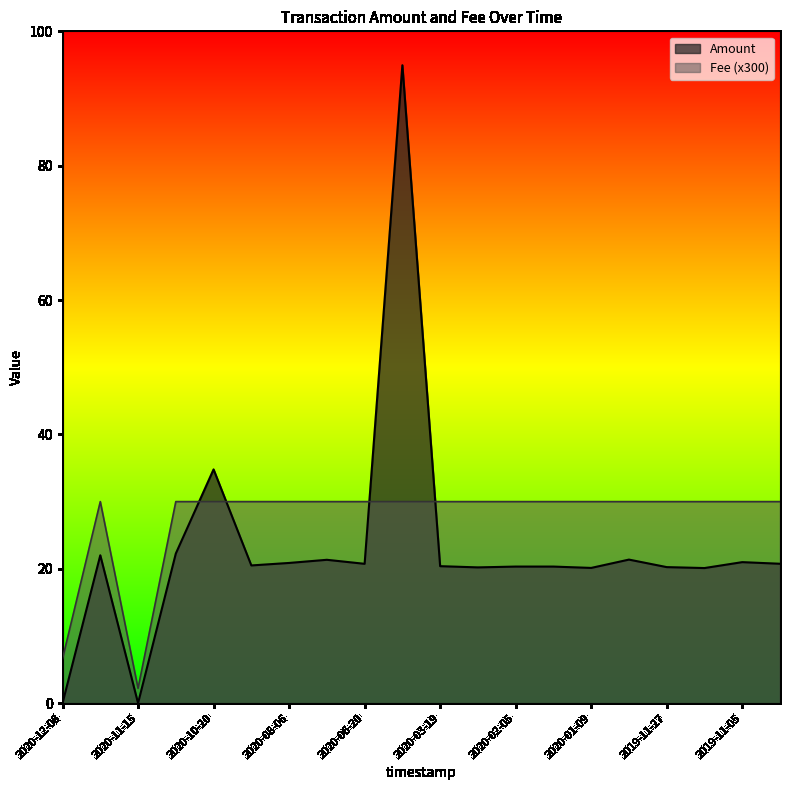

What is the value of the Amount point at the 10th from the left?

95.0